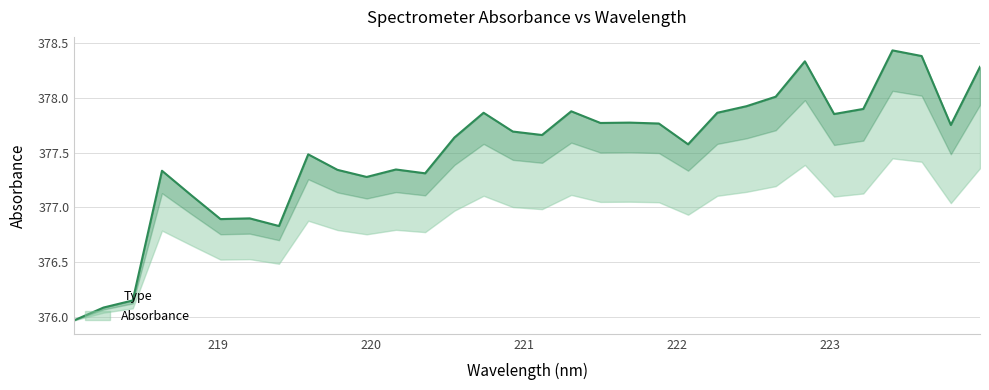

The chart shows a value of 87.8 at 223.7895. True or false?

False